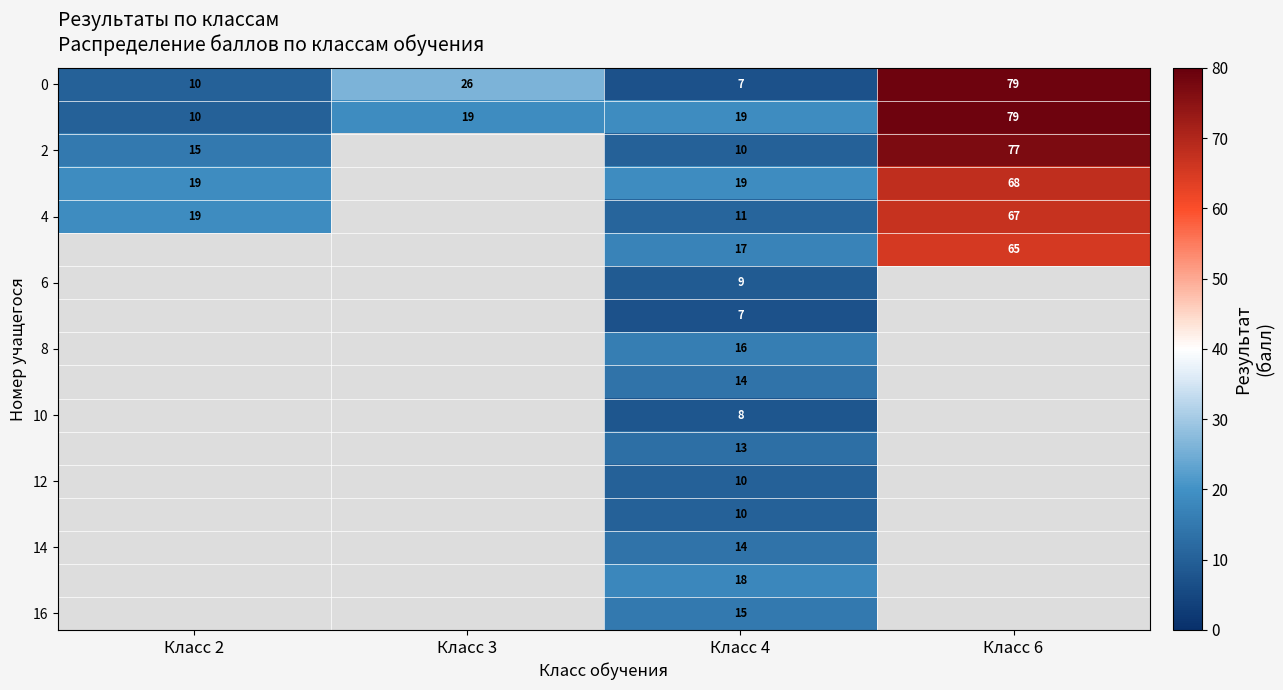

The value of 12 at Класс 4 is 10. True or false?

True